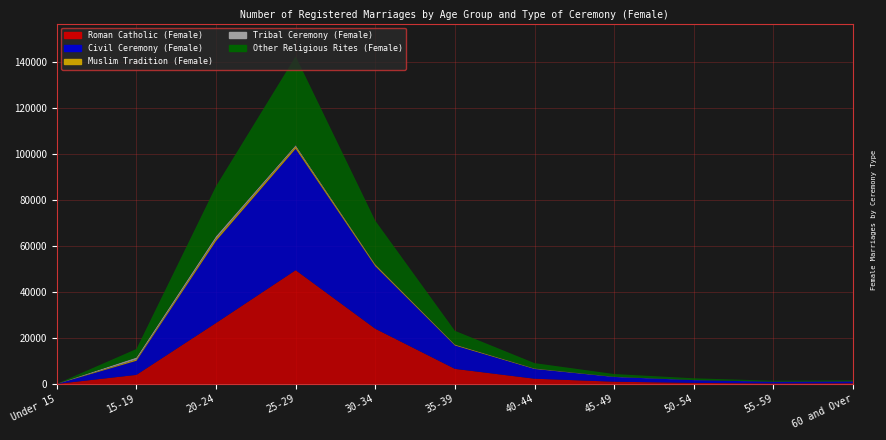

Reading left to right, what are all the values shown in this chart?

Roman Catholic (Female): Under 15=0	15-19=3935	20-24=26529	25-29=49506	30-34=24008	35-39=6547	40-44=2257	45-49=960	50-54=441	55-59=201	60 and Over=276
Civil Ceremony (Female): Under 15=0	15-19=6130	20-24=35711	25-29=52855	30-34=27215	35-39=10180	40-44=4254	45-49=2066	50-54=1221	55-59=744	60 and Over=807
Muslim Tradition (Female): Under 15=32	15-19=555	20-24=1014	25-29=983	30-34=610	35-39=309	40-44=139	45-49=58	50-54=26	55-59=14	60 and Over=7
Tribal Ceremony (Female): Under 15=29	15-19=865	20-24=1035	25-29=569	30-34=245	35-39=116	40-44=95	45-49=59	50-54=35	55-59=19	60 and Over=36
Other Religious Rites (Female): Under 15=2	15-19=3705	20-24=21789	25-29=38704	30-34=18969	35-39=5961	40-44=2303	45-49=1152	50-54=720	55-59=403	60 and Over=438